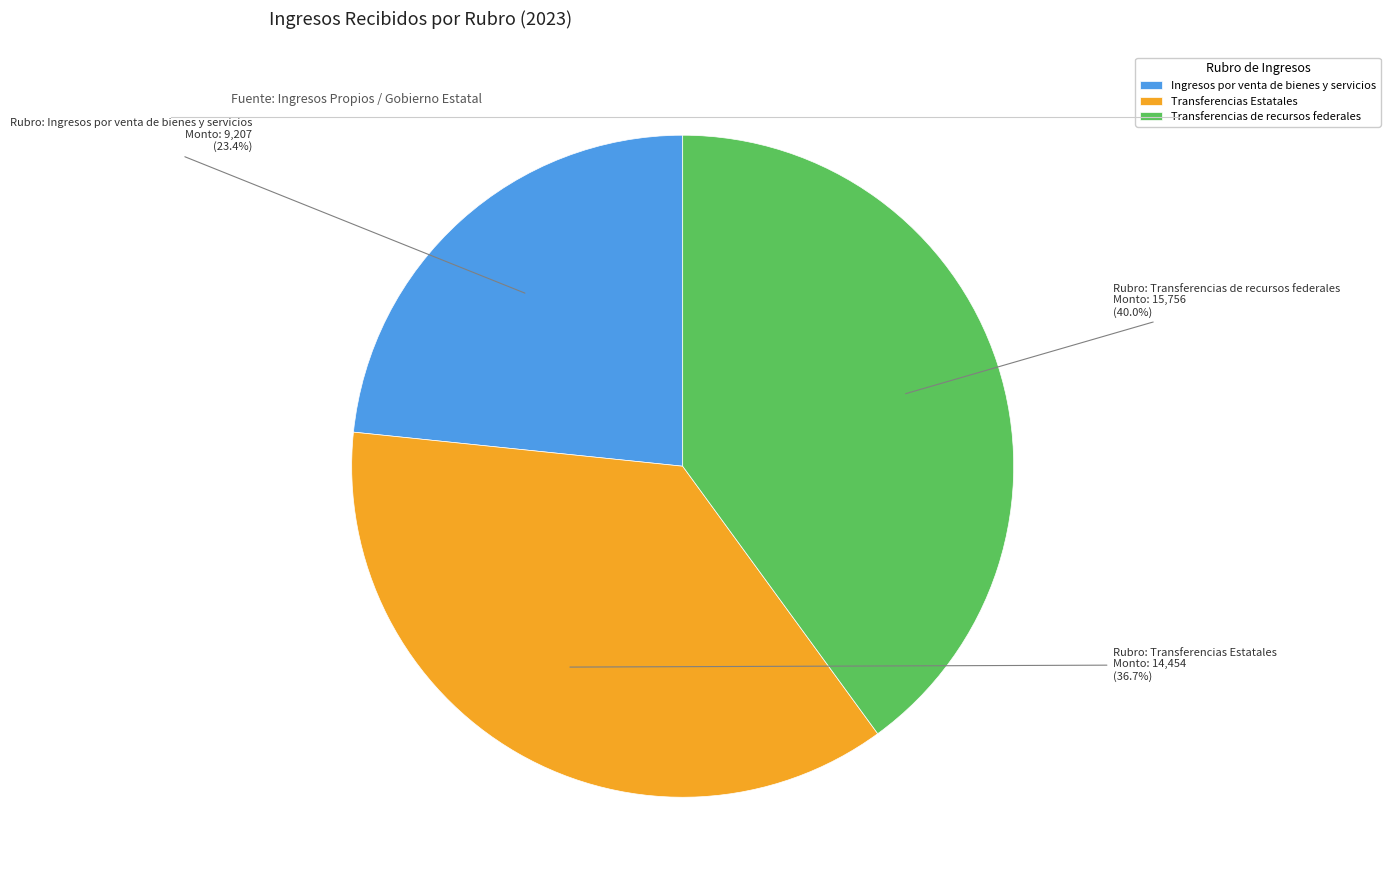

To the nearest percent, what is the average slice percentage?

33%